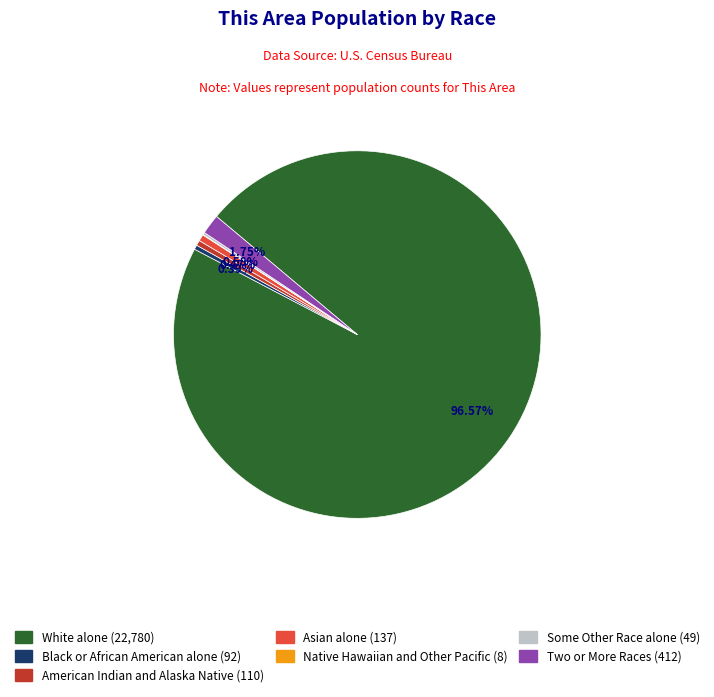

Which slice is the largest?

White alone